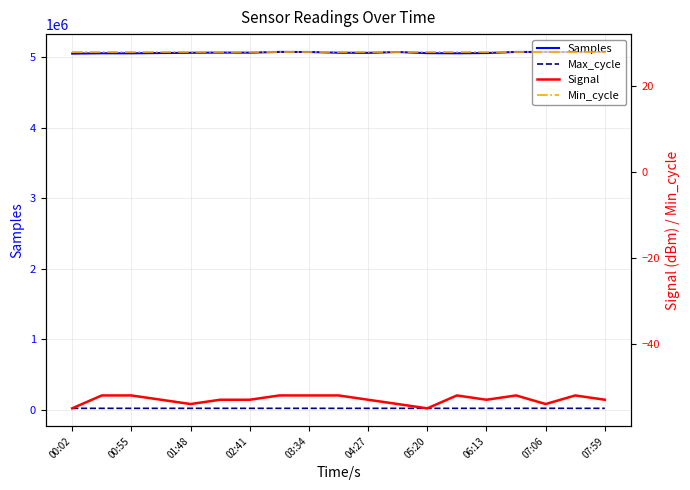

The value of Samples at 00:02 is 1247767. True or false?

False